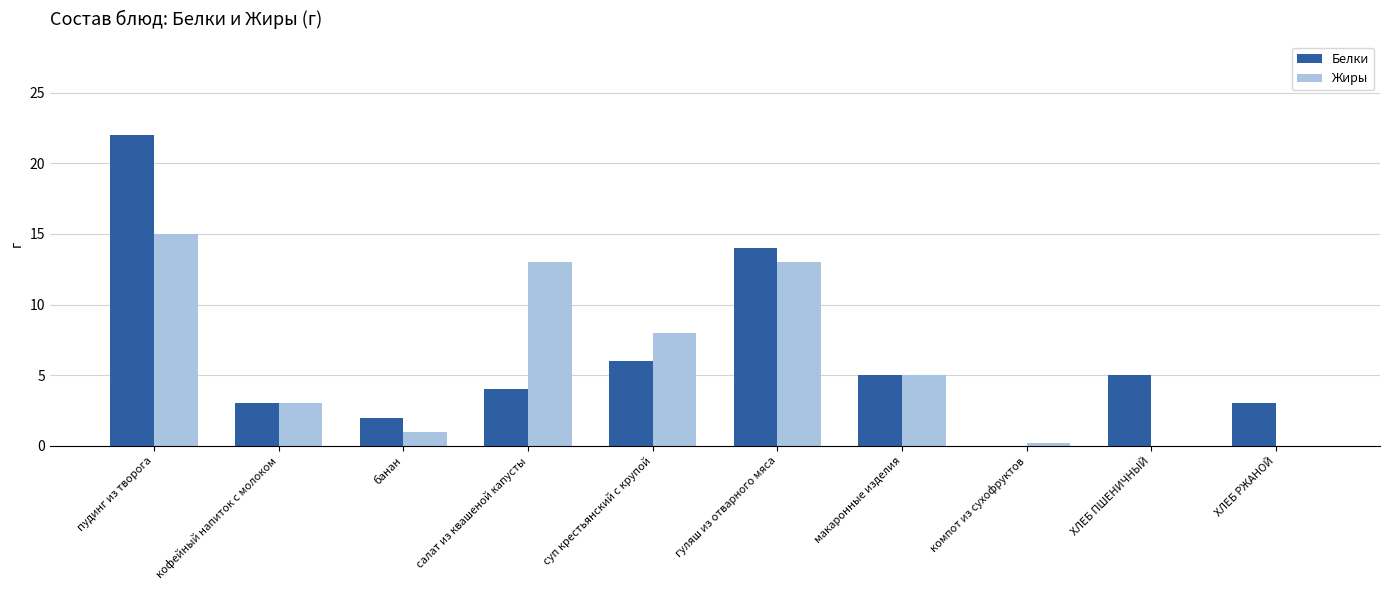

Count the number of data series in this chart.

2